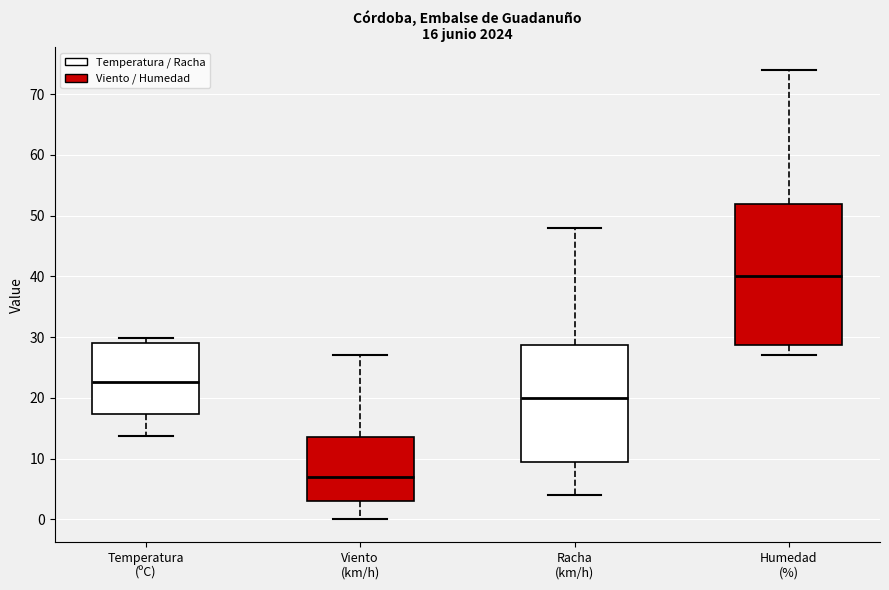

Which box is the tallest, from its lower edge to its upper edge?

Humedad (%)